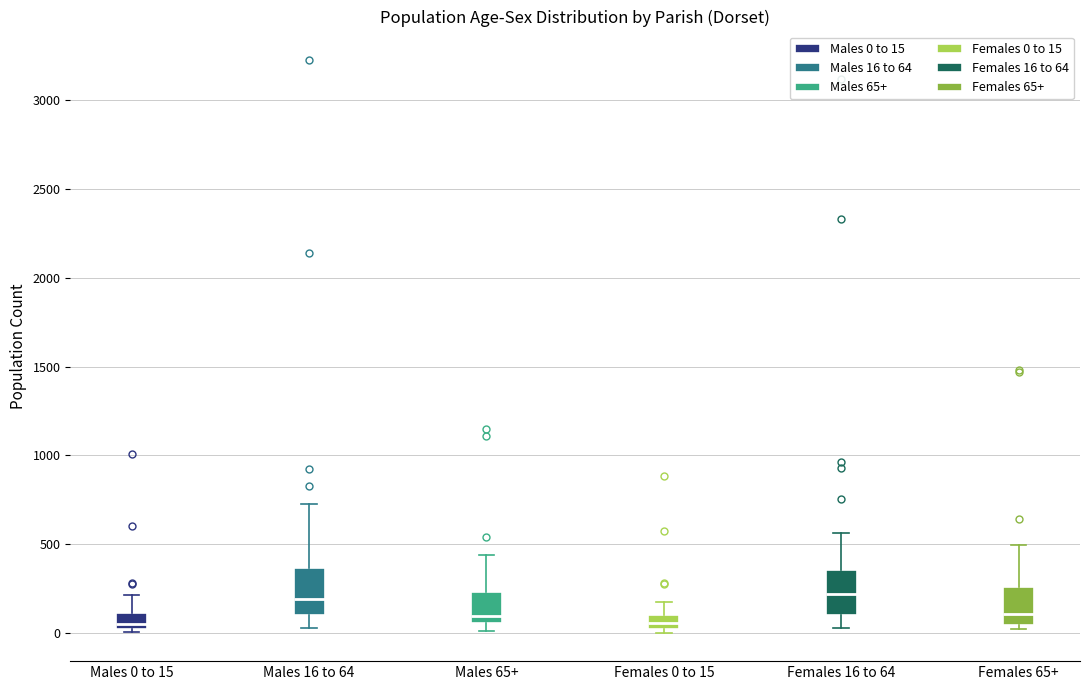

Where does the upper whisker of the box for Males 65+ end on the y-axis? The values are not printed on the chart, so give them approximately, as read against the axis.

450